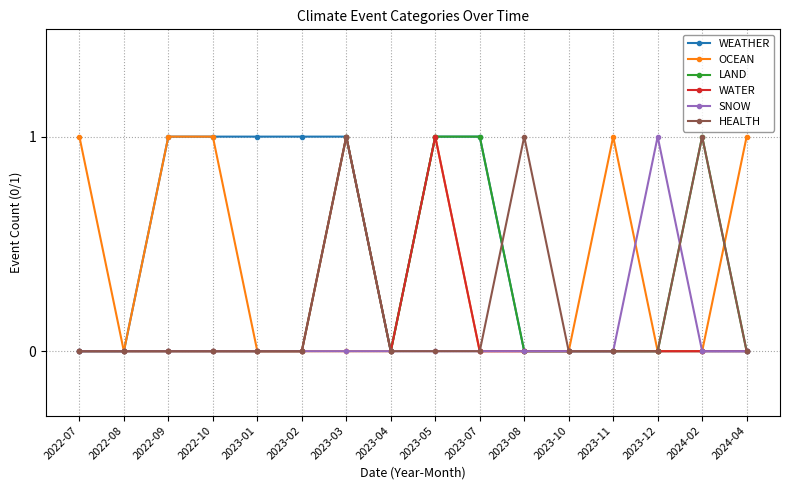

What is the sum of all OCEAN values?

6